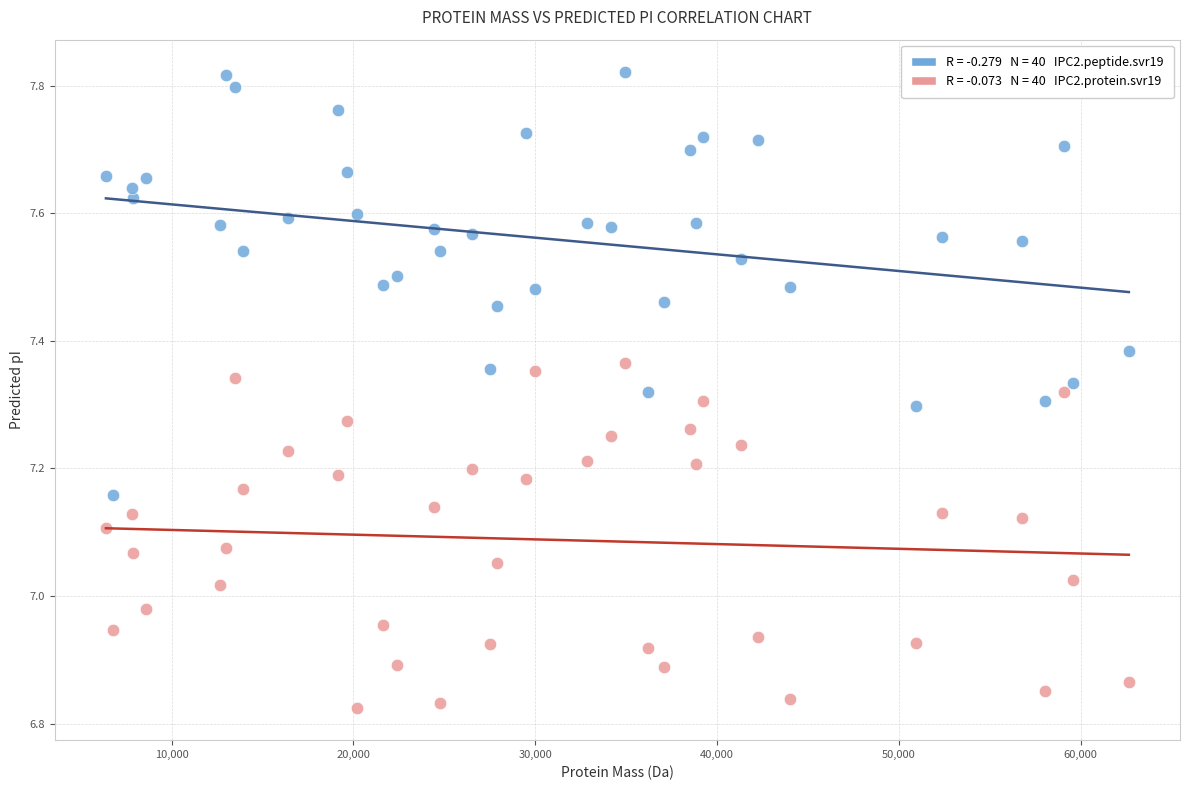

Across all data points, what is the range of Y values (max minus min)?

1.0